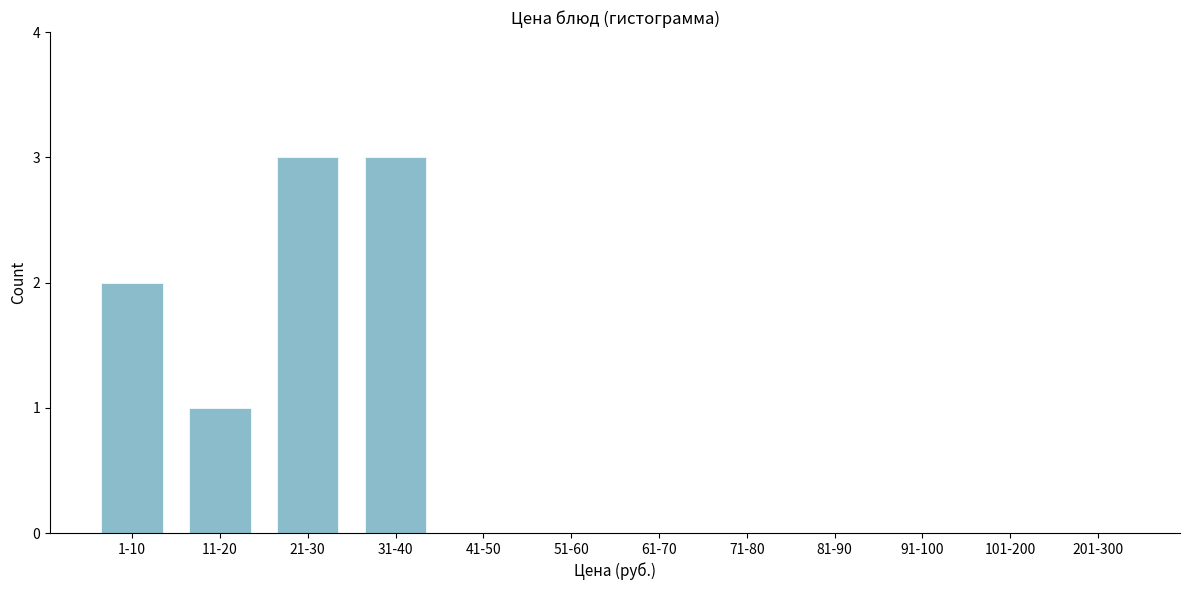

Reading right to left, list all the values displayed in this chart.

201-300=0	101-200=0	91-100=0	81-90=0	71-80=0	61-70=0	51-60=0	41-50=0	31-40=3	21-30=3	11-20=1	1-10=2